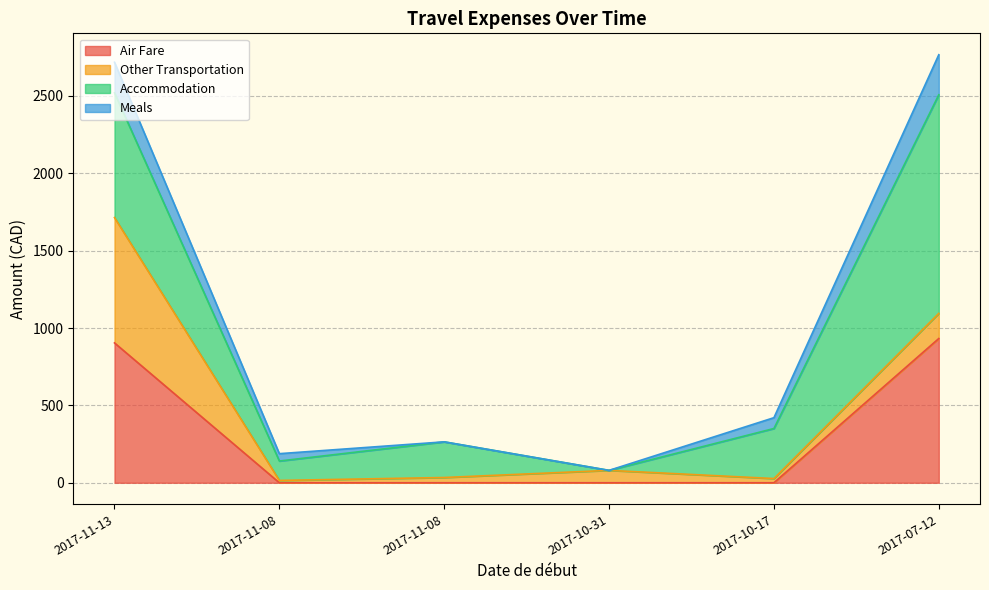

Reading left to right, extract all data points from this chart.

Air Fare: 2017-11-13=903.8	2017-11-08=0.0	2017-11-08=0.0	2017-10-31=0.0	2017-10-17=0.0	2017-07-12=932.1
Other Transportation: 2017-11-13=810.1	2017-11-08=15.0	2017-11-08=33.9	2017-10-31=80.0	2017-10-17=27.1	2017-07-12=162.6
Accommodation: 2017-11-13=806.2	2017-11-08=125.4	2017-11-08=230.5	2017-10-31=0.0	2017-10-17=323.4	2017-07-12=1412.7
Meals: 2017-11-13=197.5	2017-11-08=47.5	2017-11-08=0.0	2017-10-31=0.0	2017-10-17=70.0	2017-07-12=258.9